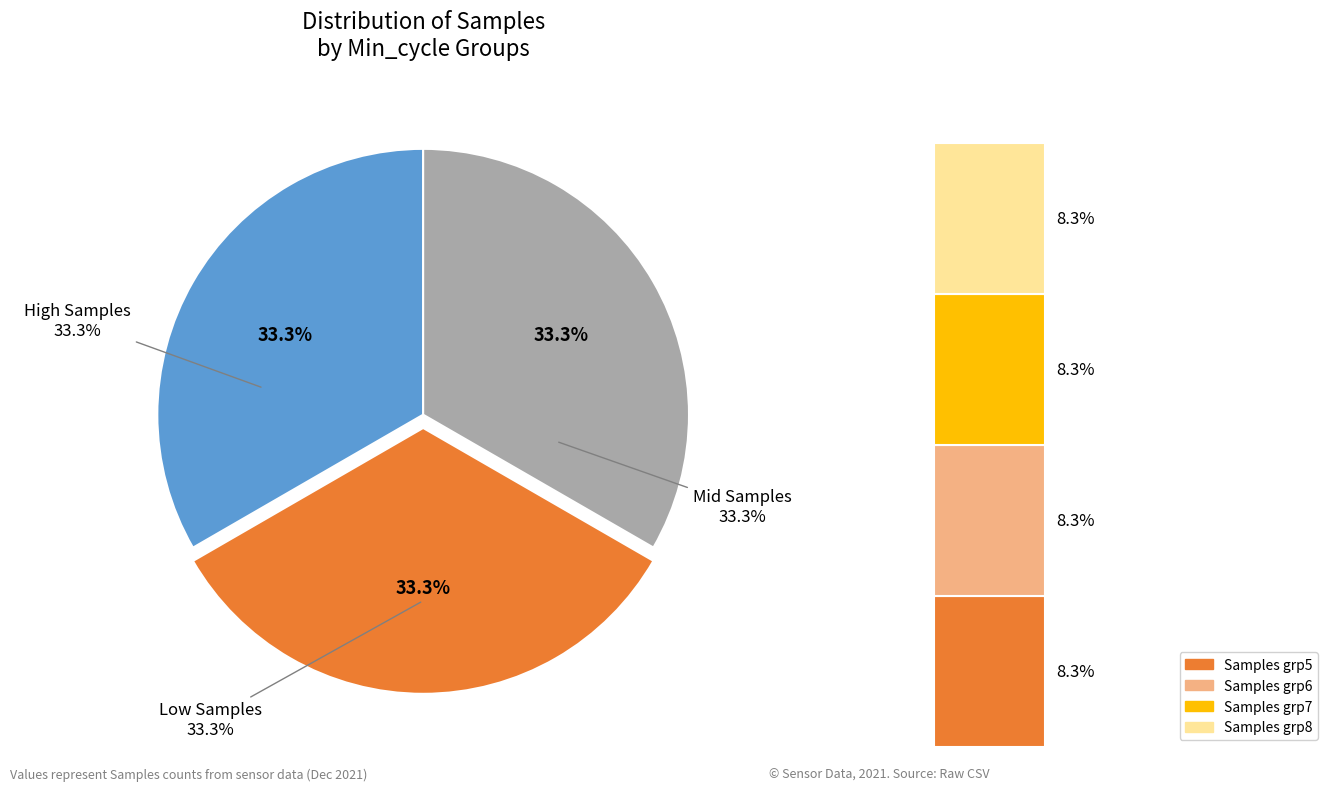

True or false: 28 accounts for 8% of the total.

True